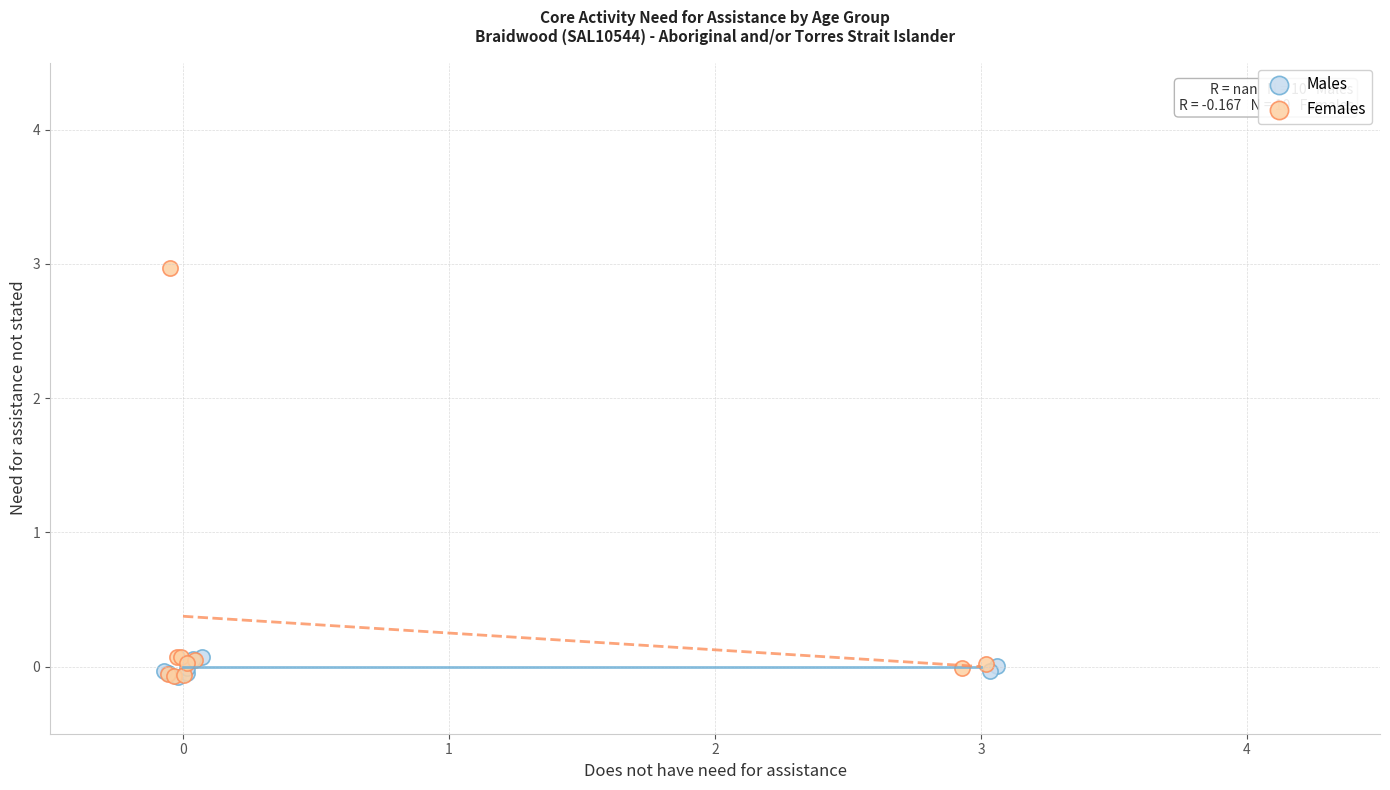

Which series reaches the maximum Y coordinate?

Females